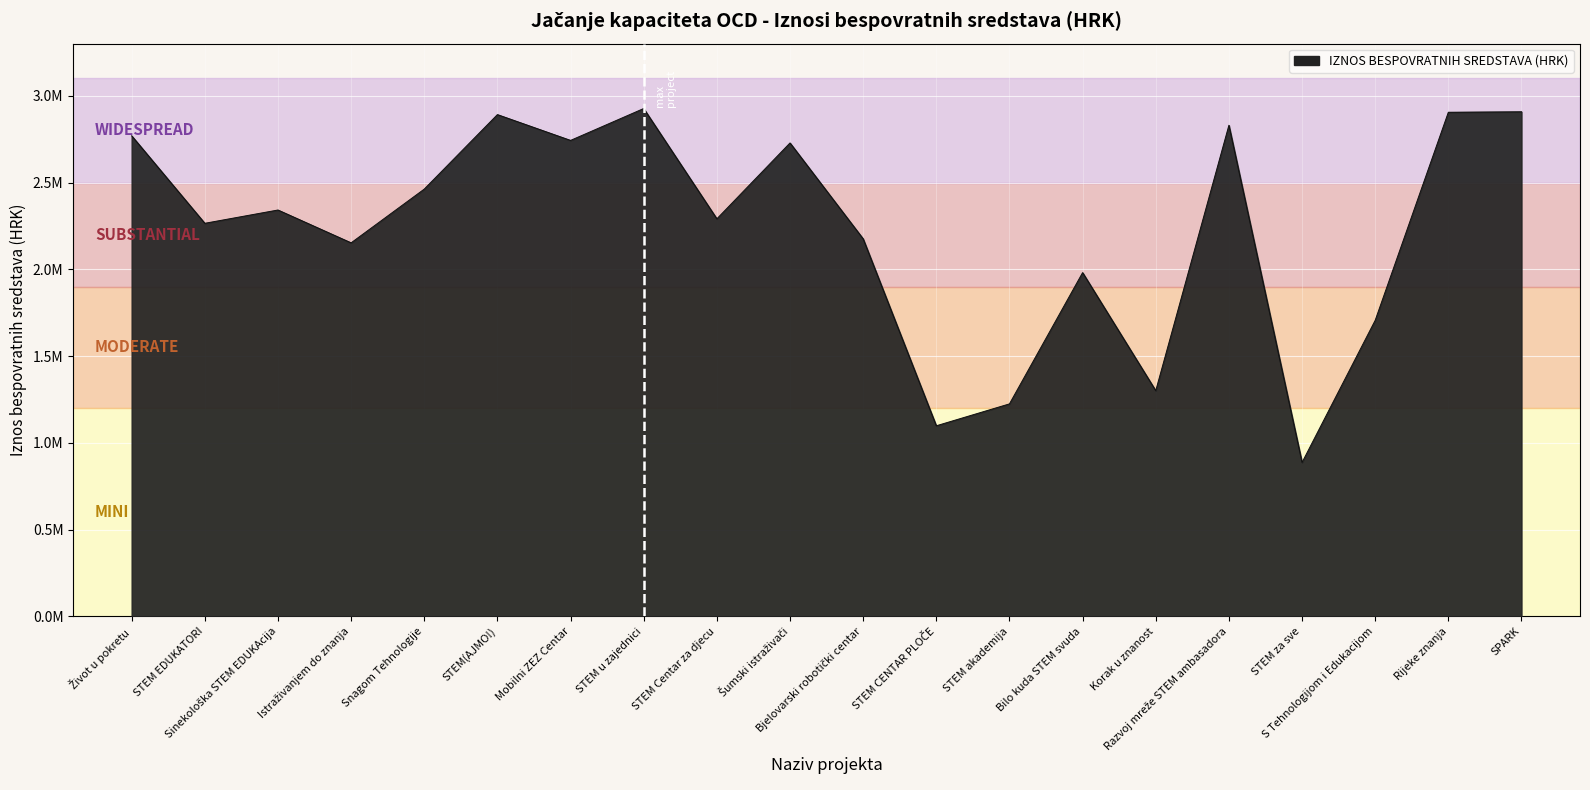

What is the ratio of the value at STEM EDUKATORI to the value at STEM(AJMO!)?

0.8